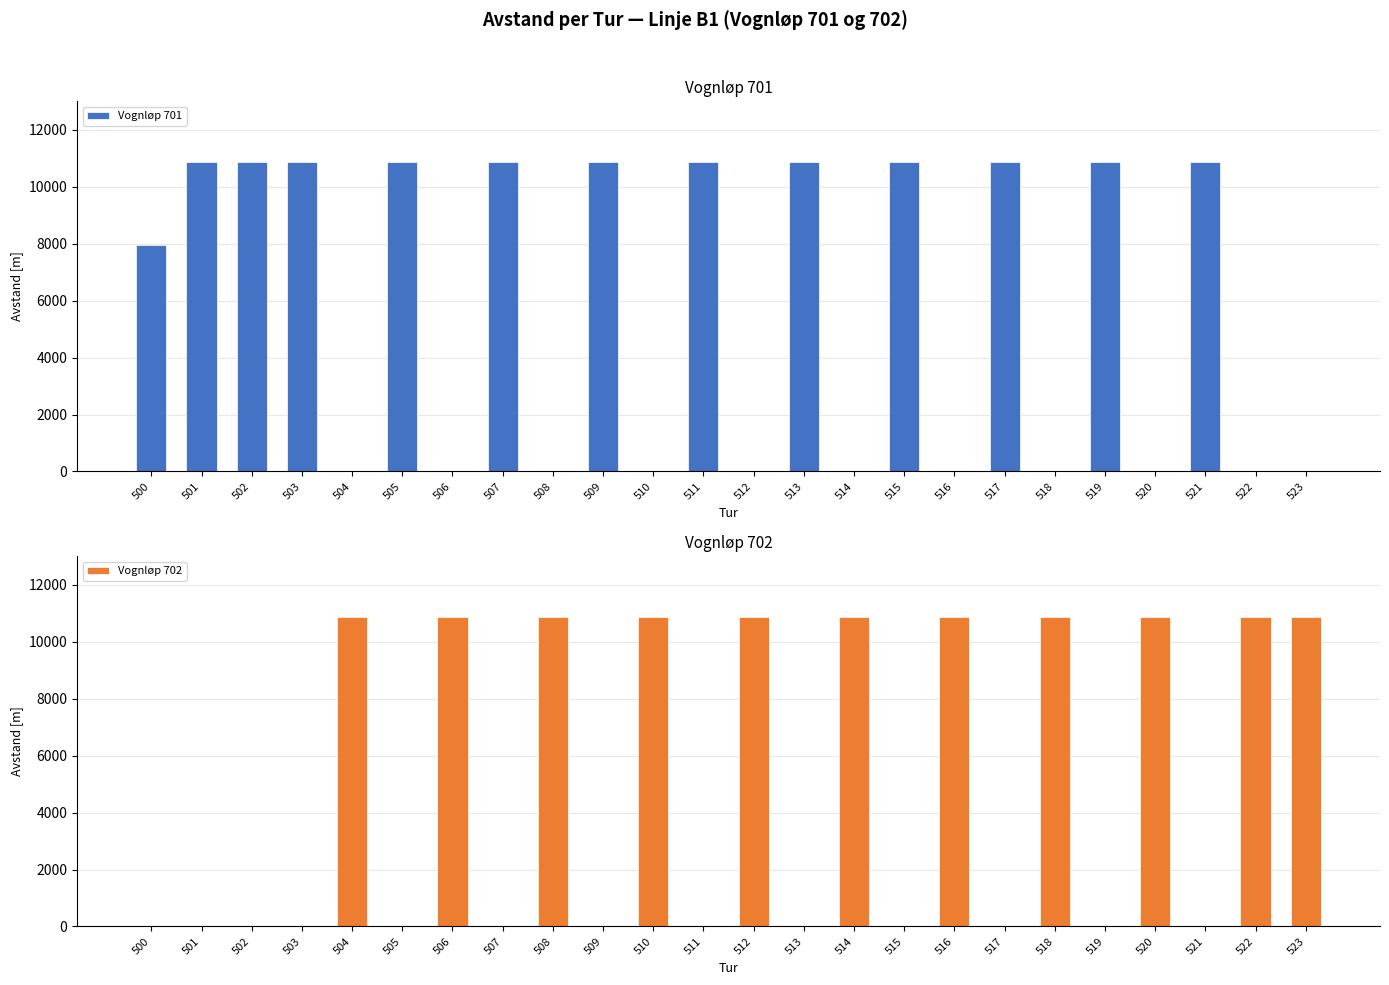

Which series has the largest total across all categories?

Vognløp 701